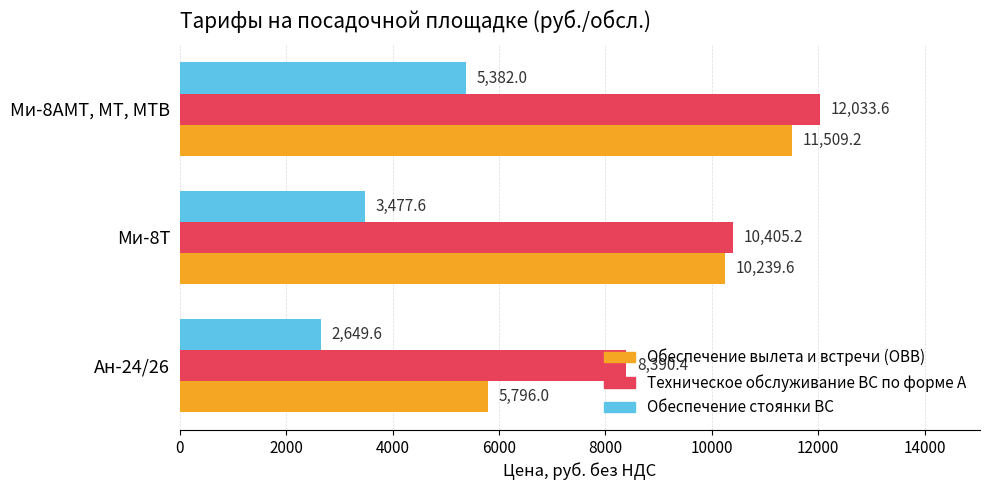

Which series changed the most between Ми-8Т and Ми-8АМТ, МТ, МТВ?

Обеспечение стоянки ВС